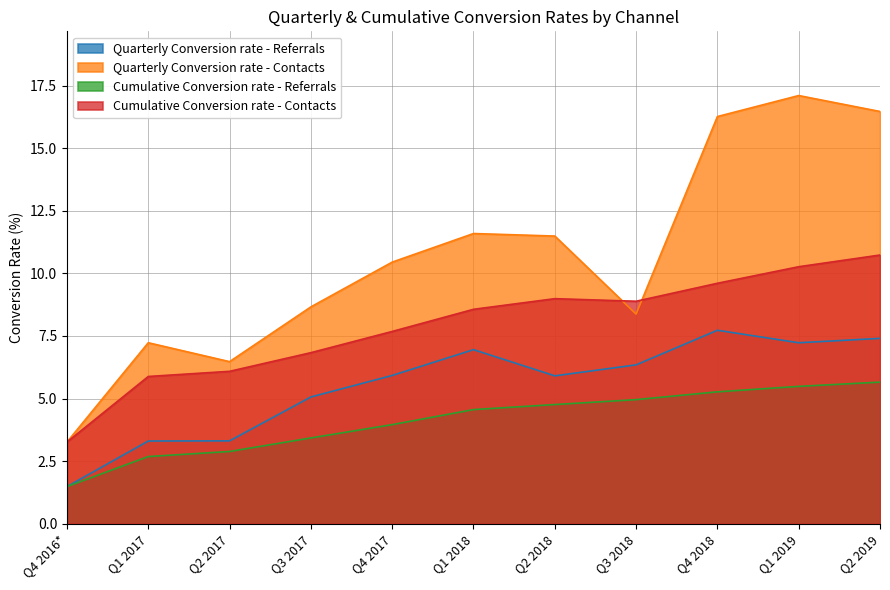

What is the label of the 10th point from the left?

Q1 2019